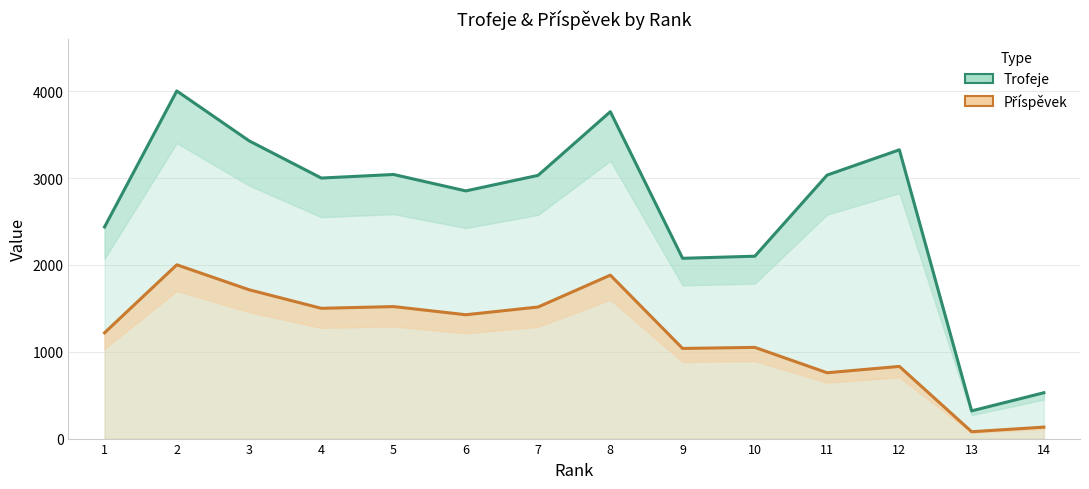

Which series has the largest range (max minus min)?

Trofeje